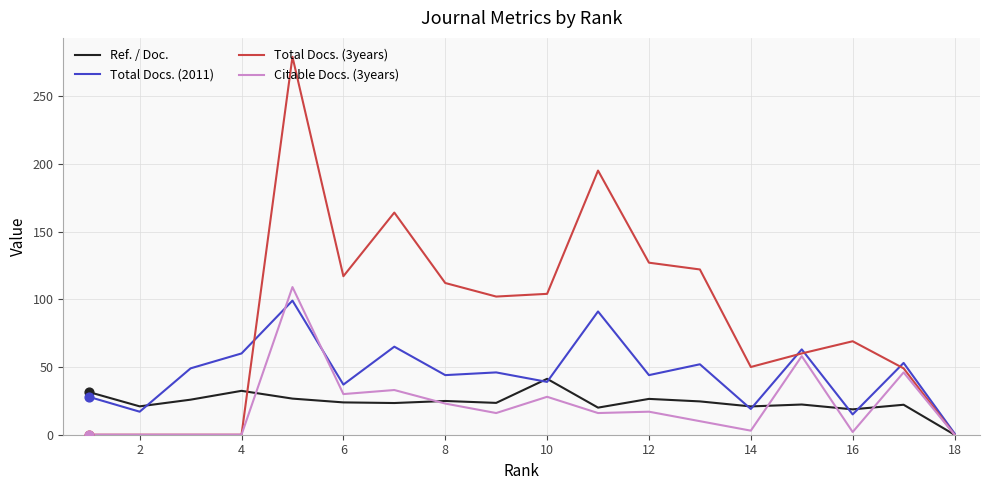

What are all the series names shown in the legend?

Ref. / Doc., Total Docs. (2011), Total Docs. (3years), Citable Docs. (3years)